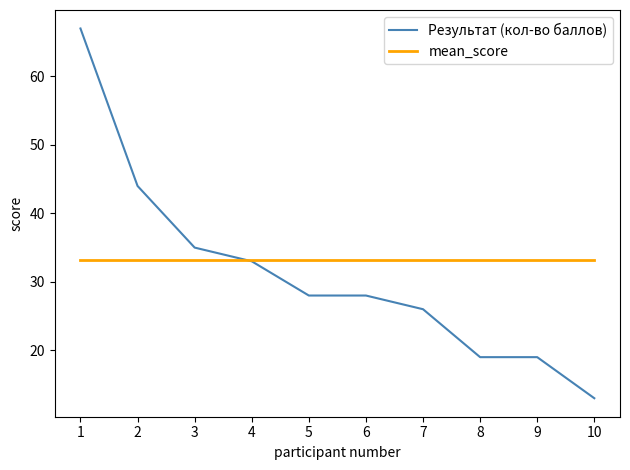

What is the average value of the Результат (кол-во баллов) series?

31.2